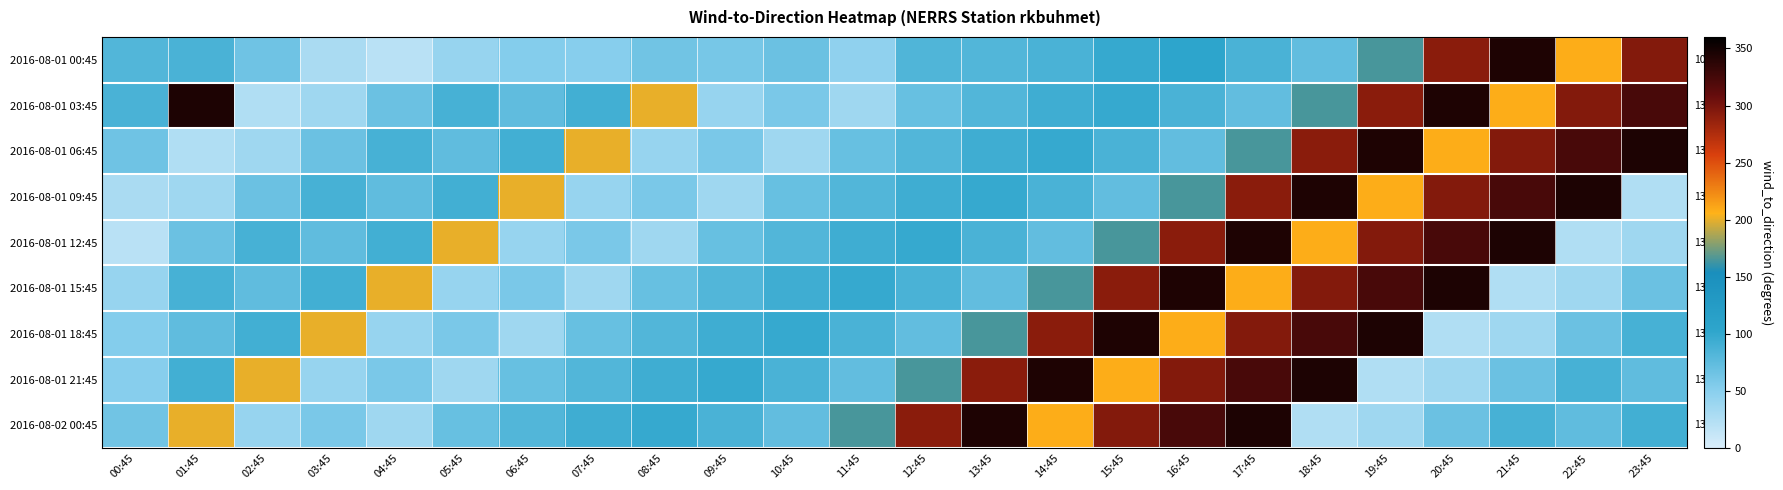

Which series changed the most between 05:45 and 09:45?

2016-08-01 12:45